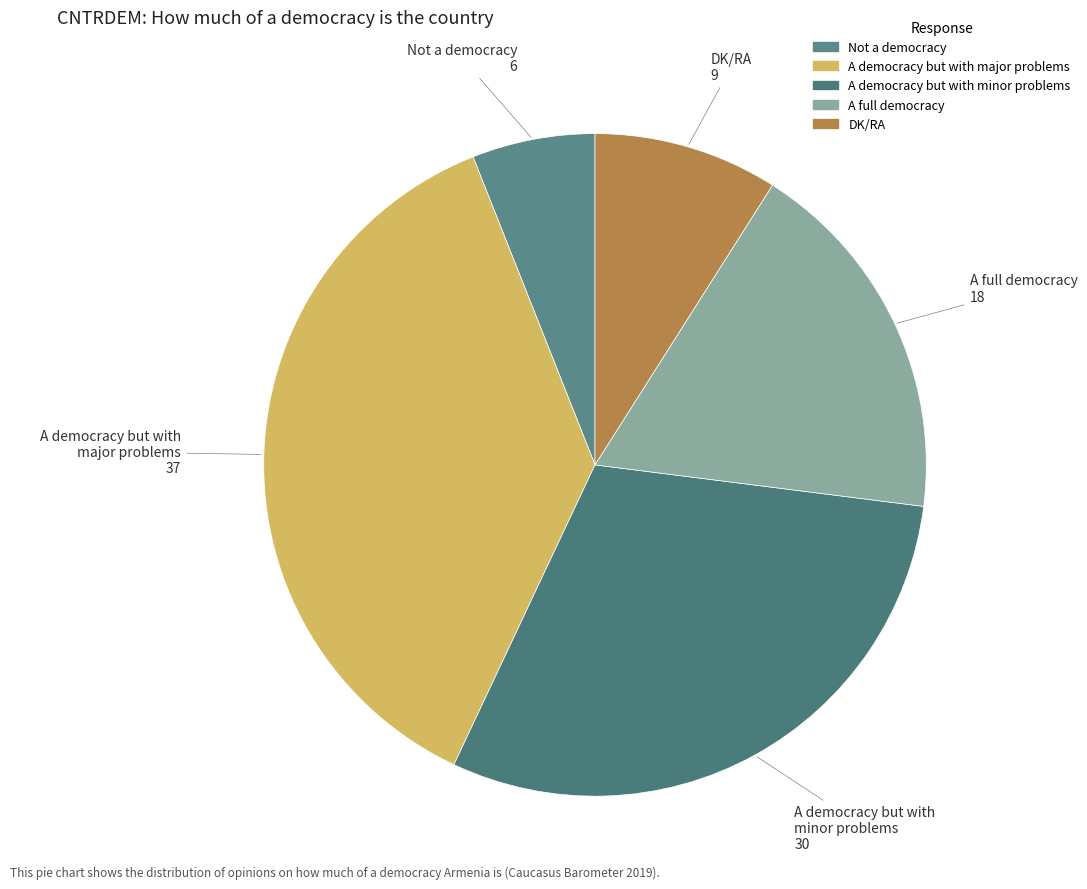

Which slice is the smallest?

Not a democracy